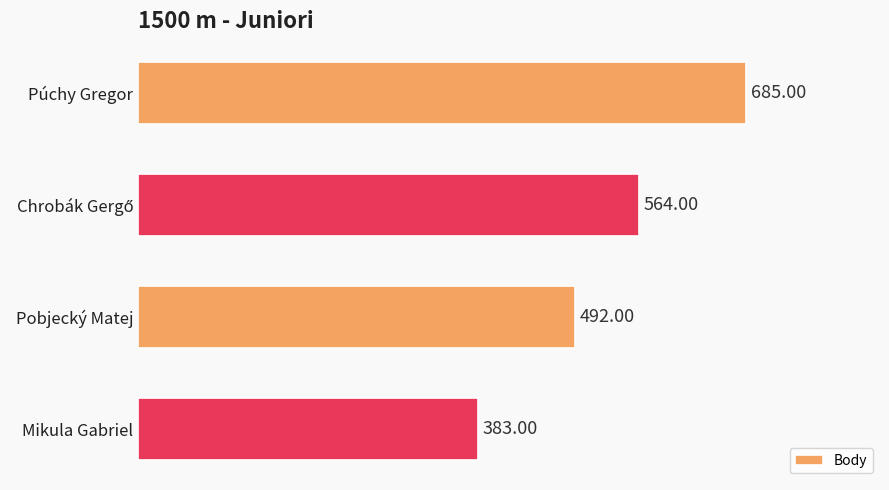

How many bars are there in total?

4